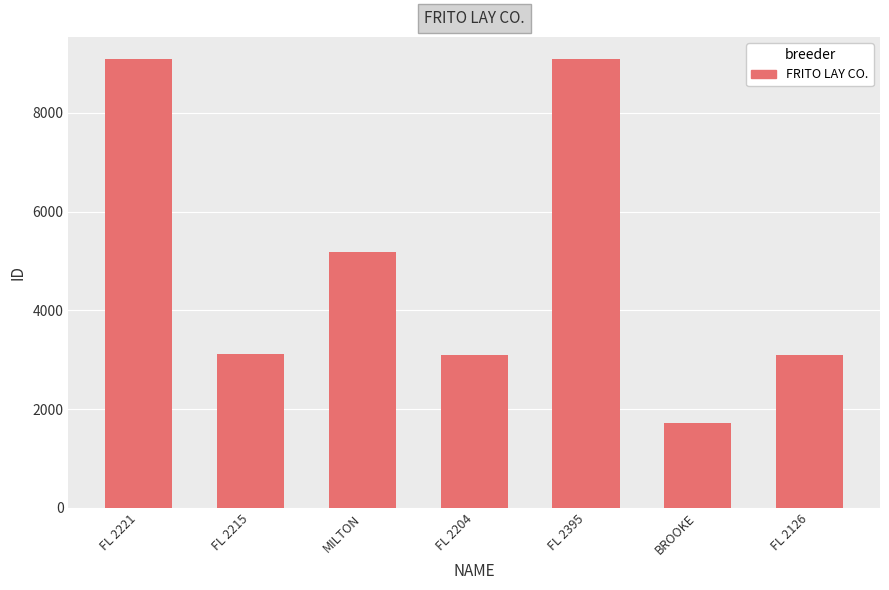

Where is the data nearest to the value 5406?

MILTON